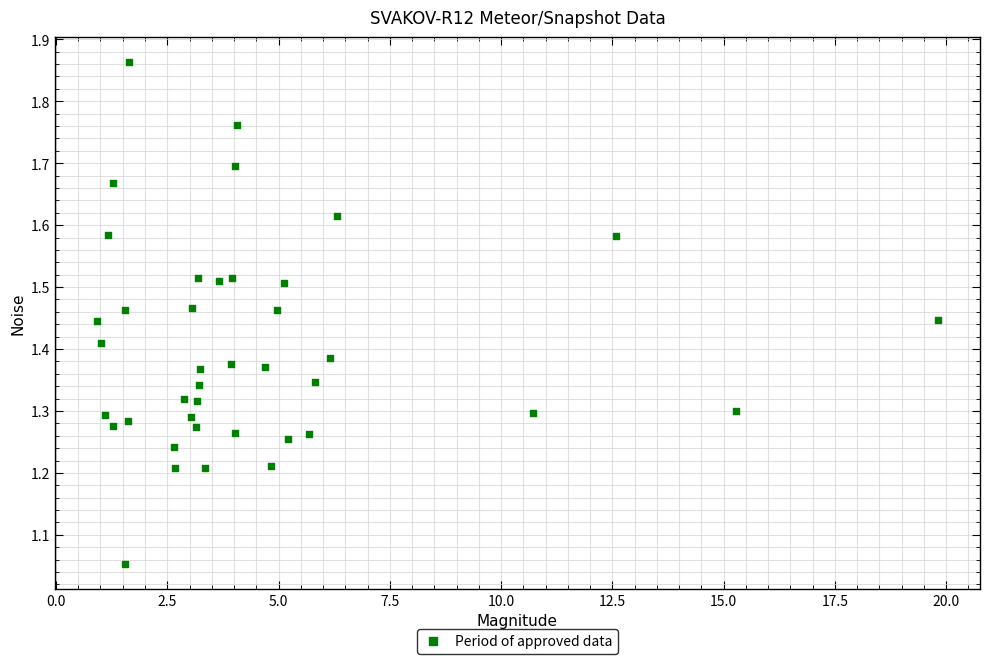

What is the range of Y values (max minus min)?

0.8